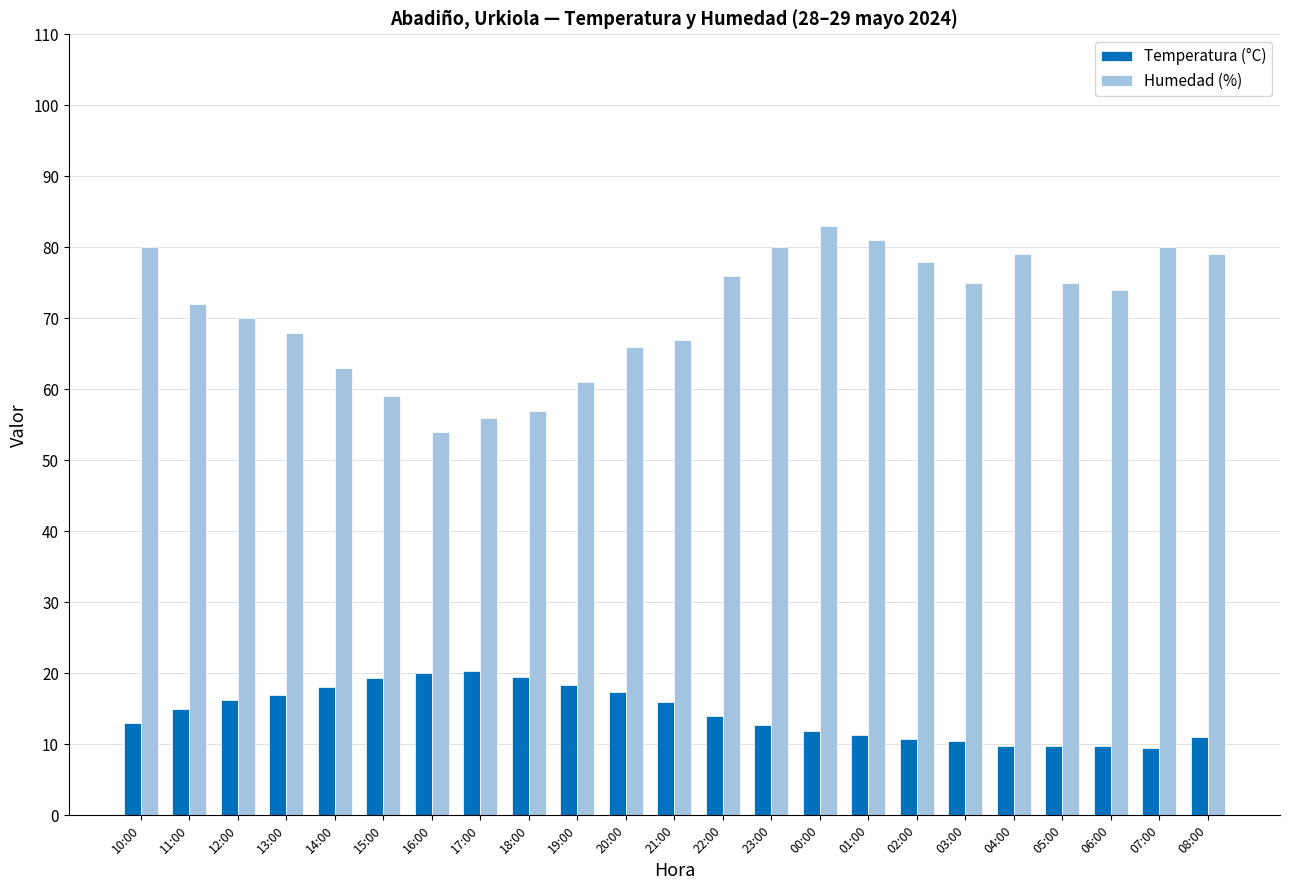

What is the difference between the second highest and second lowest values in the Humedad (%) series?

25.0